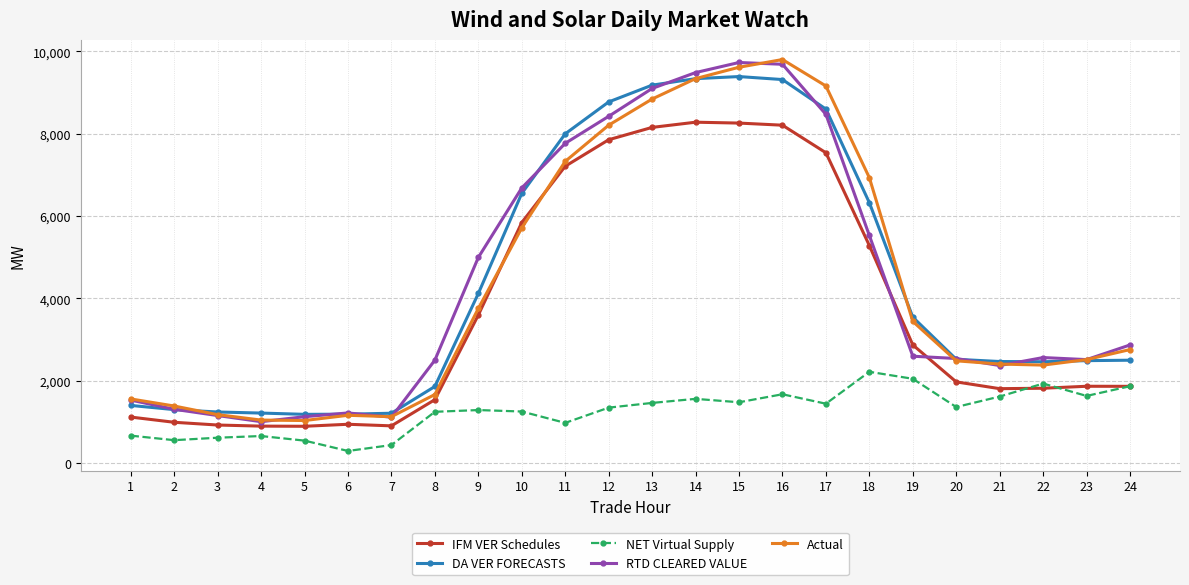

Is the value of NET Virtual Supply at 2 greater than the value of Actual at 2?

No